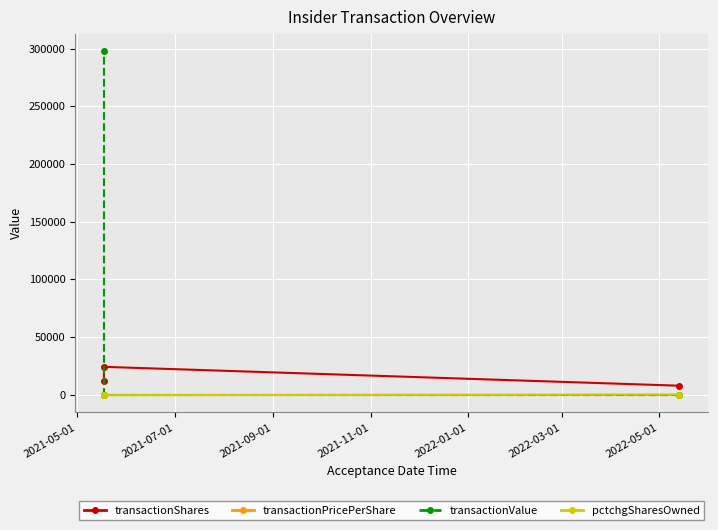

The value of pctchgSharesOwned at 2021-07-01 is -462.0. True or false?

True